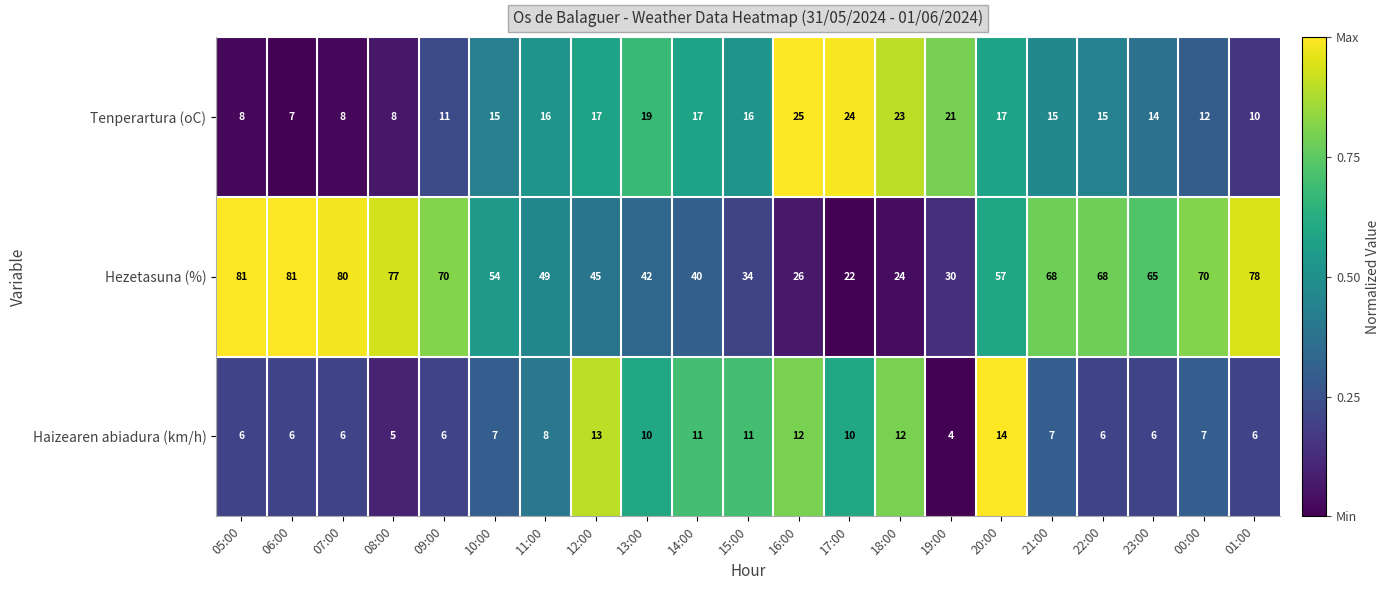

What is the total value across all series at 07:00?

94